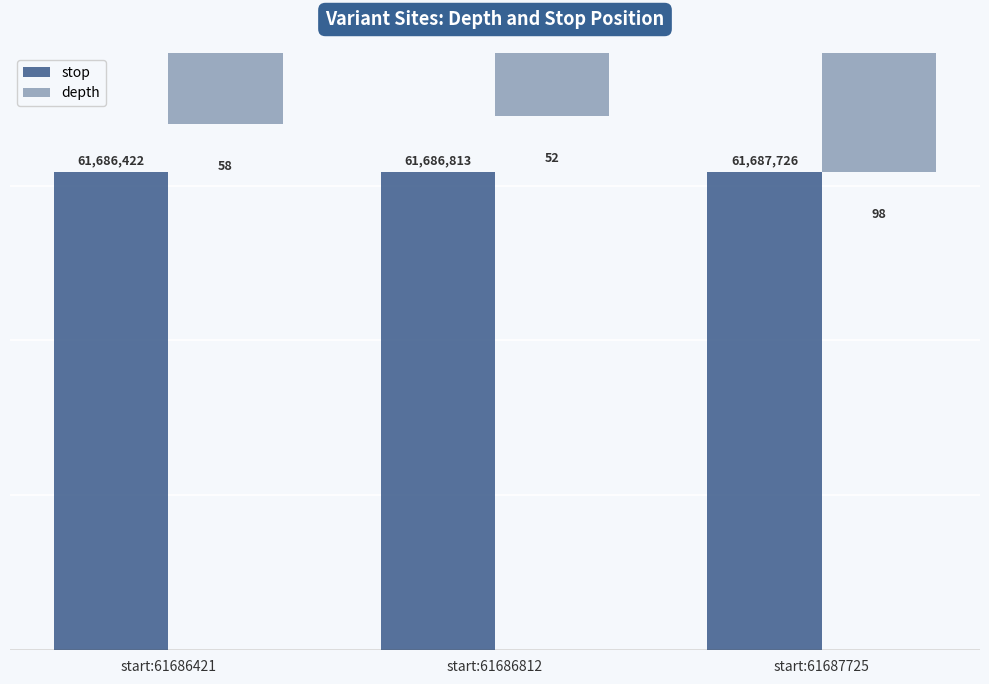

What is the difference between the highest and lowest values at start:61686812?

61686865